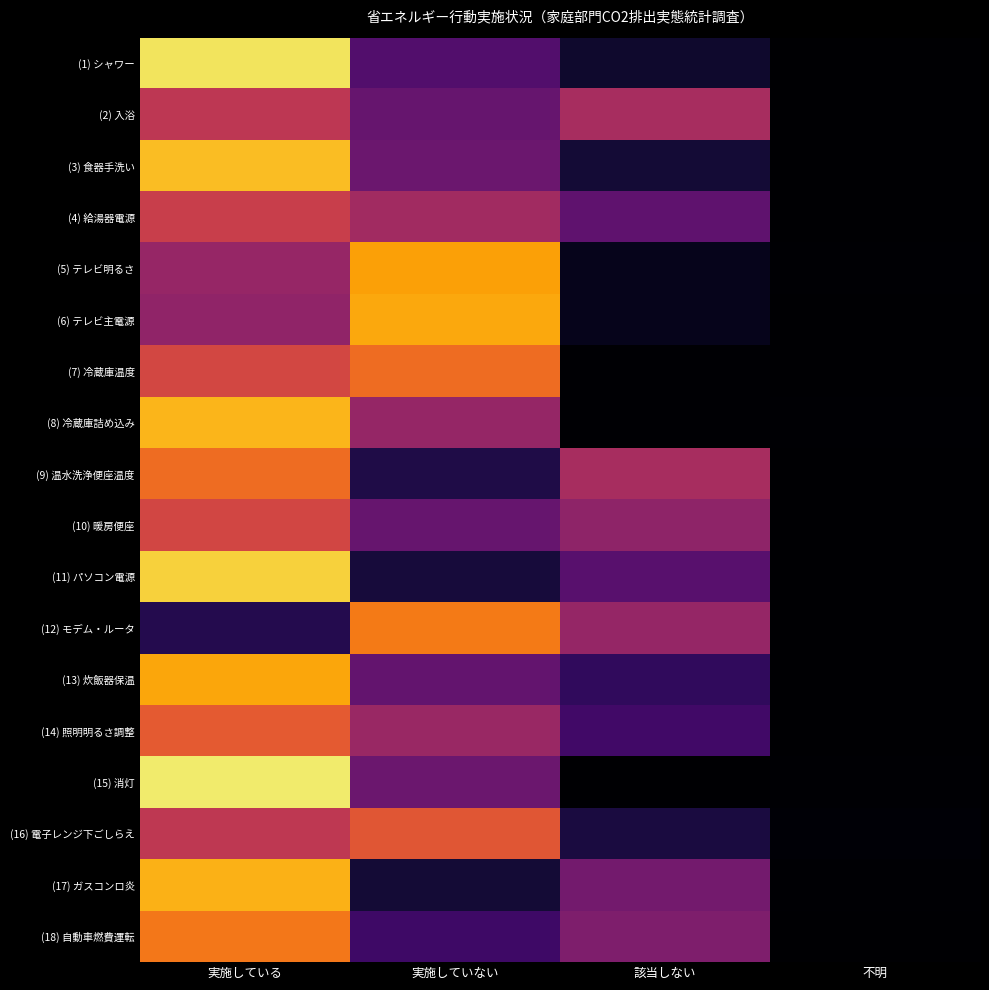

At how many categories does at least one series exceed 61?

2